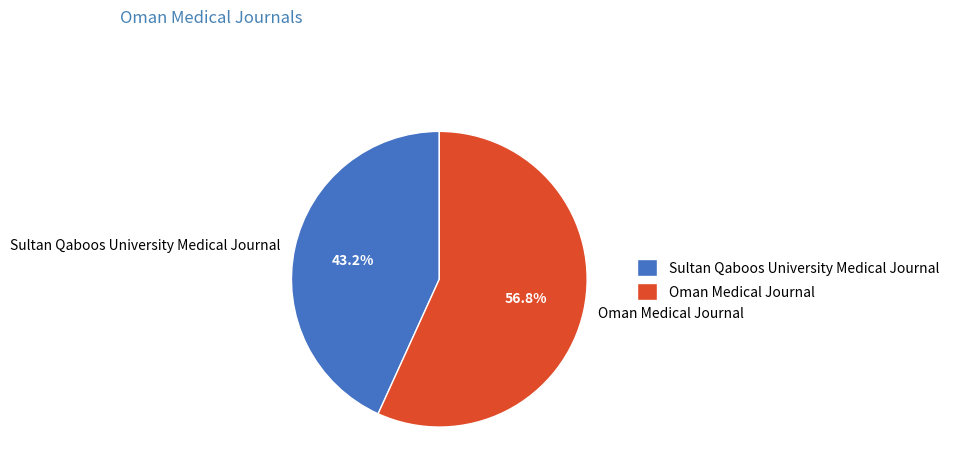

Does Sultan Qaboos University Medical Journal represent more than half of the total?

No